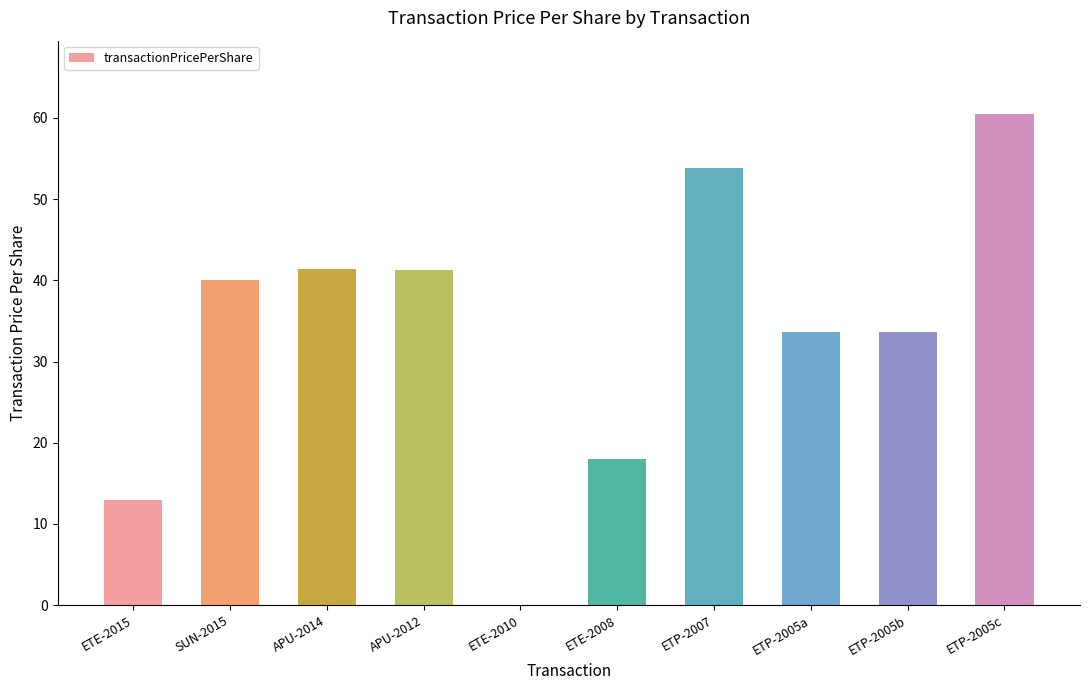

What is the sum of the values at ETP-2007 and ETE-2015?

66.7